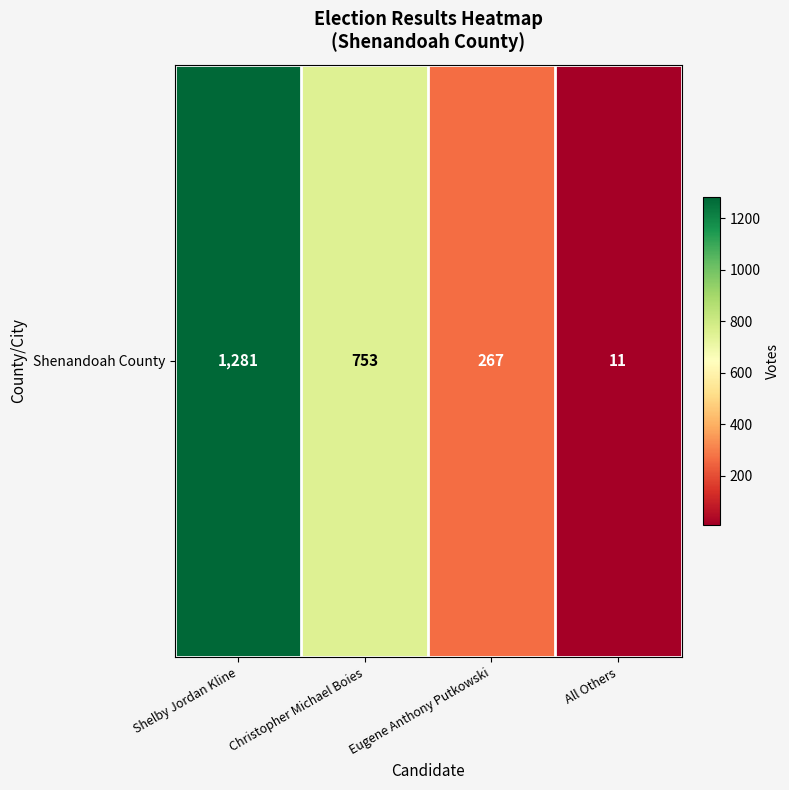

Rank the categories by value from lowest to highest.

All Others, Eugene Anthony Putkowski, Christopher Michael Boies, Shelby Jordan Kline